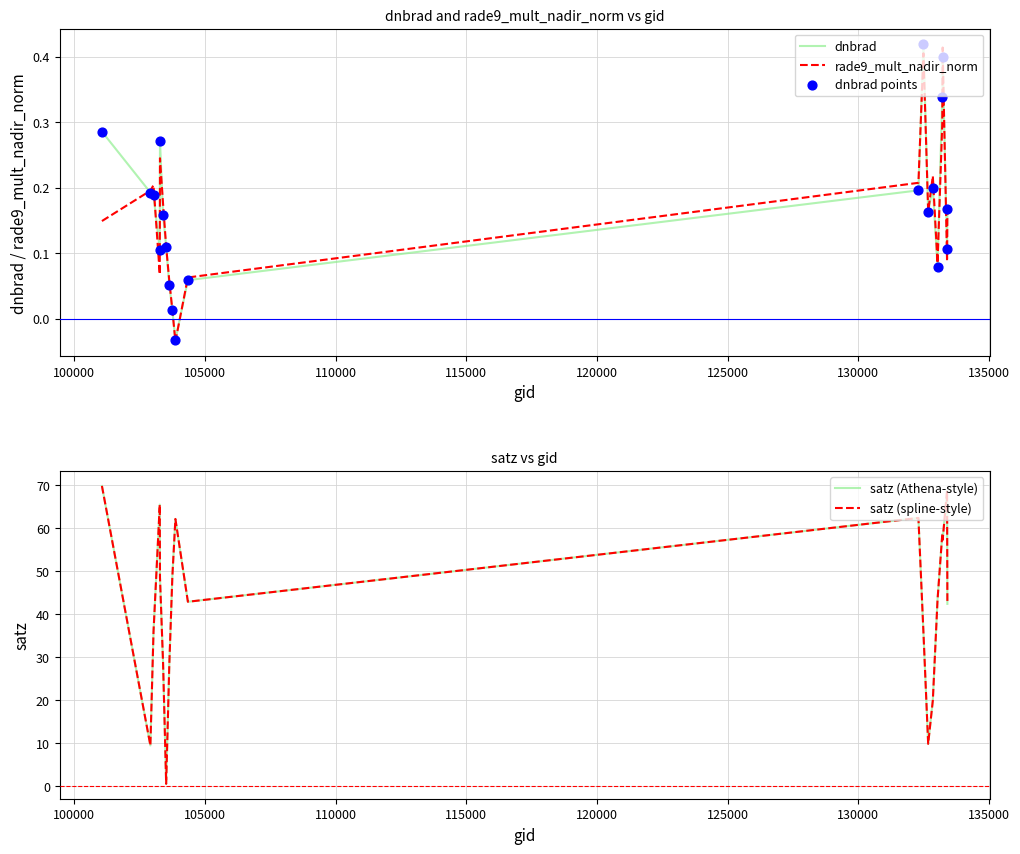

Is the value of satz (Athena-style) at 125000 greater than the value of dnbrad at 11?

Yes